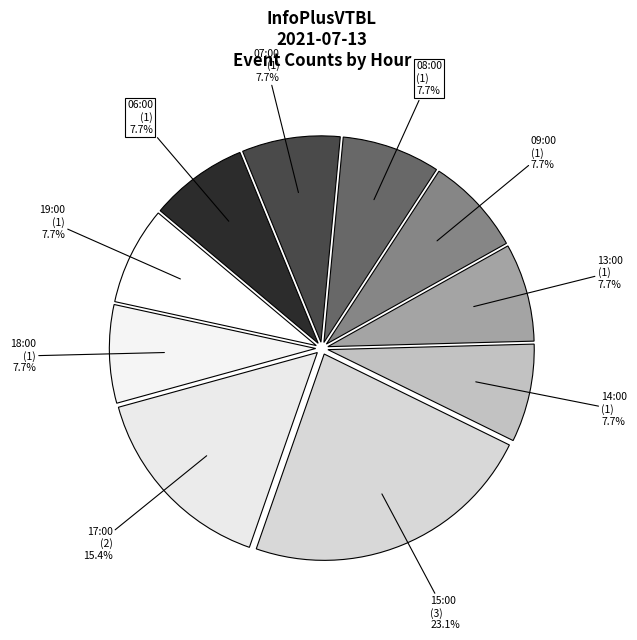

What percentage is the 09:00 slice, to the nearest percent?

8%